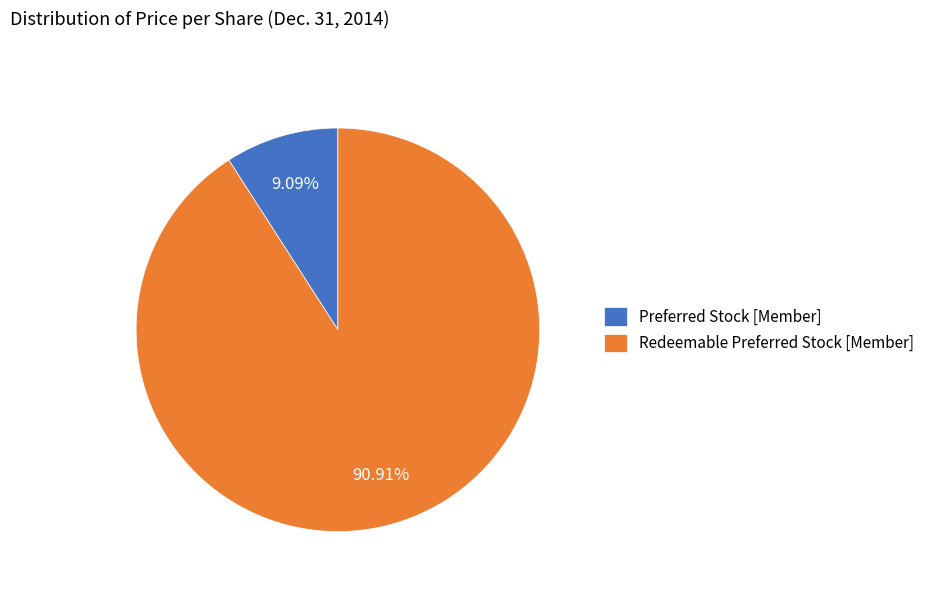

How many slices are in this pie chart?

2